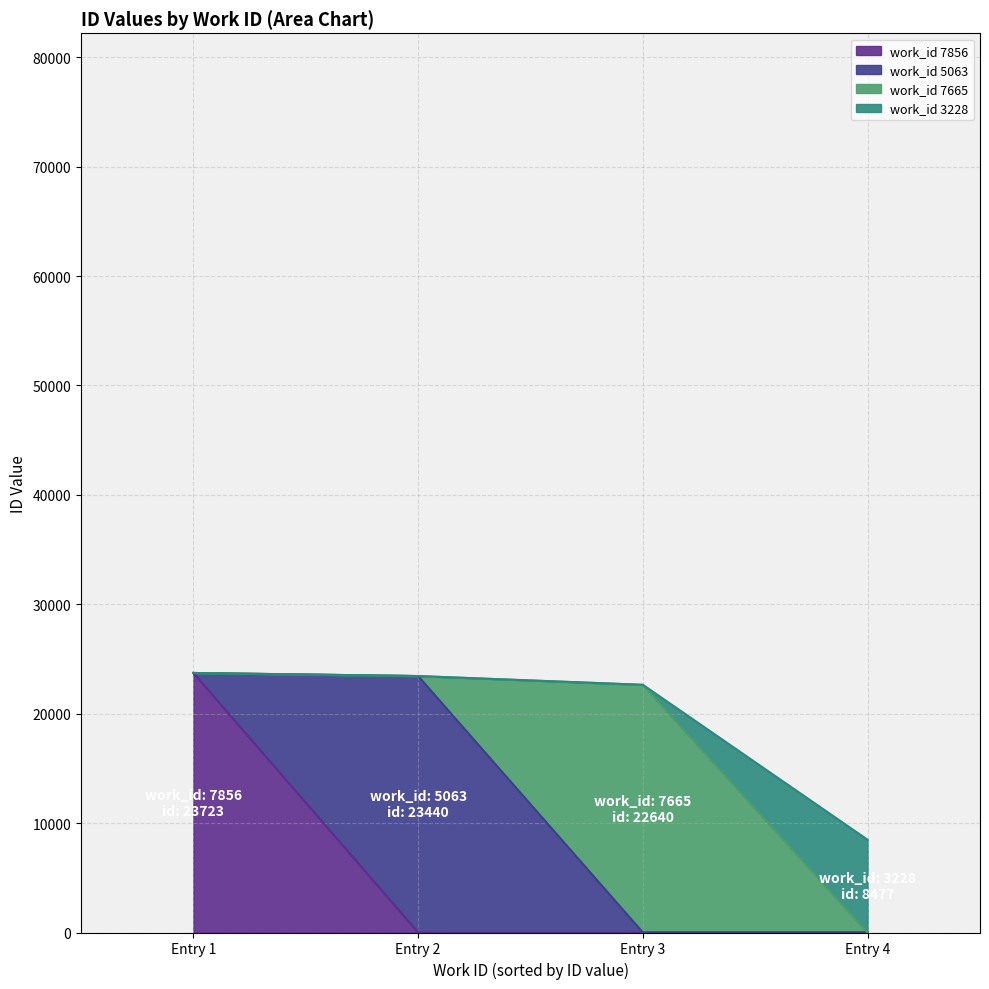

Which category has the highest value in the work_id 7856 series?

Entry 1